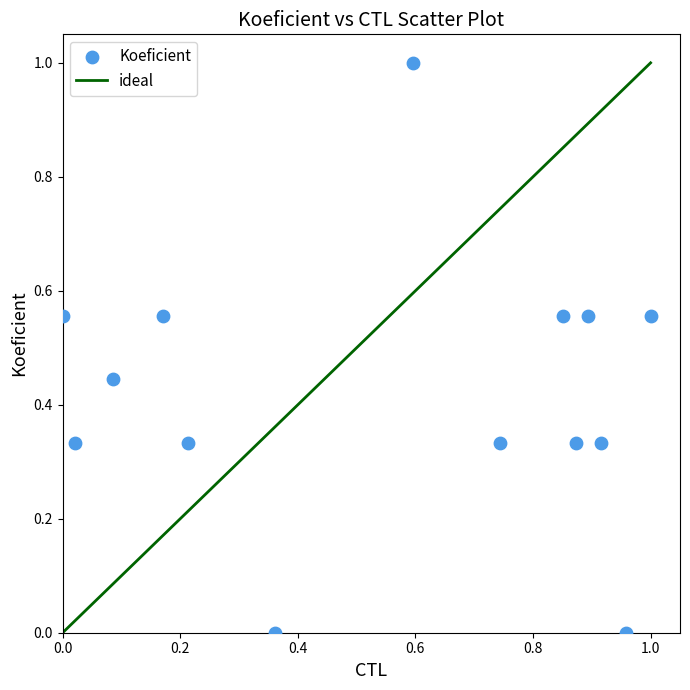

What is the range of Y values (max minus min)?

1.0